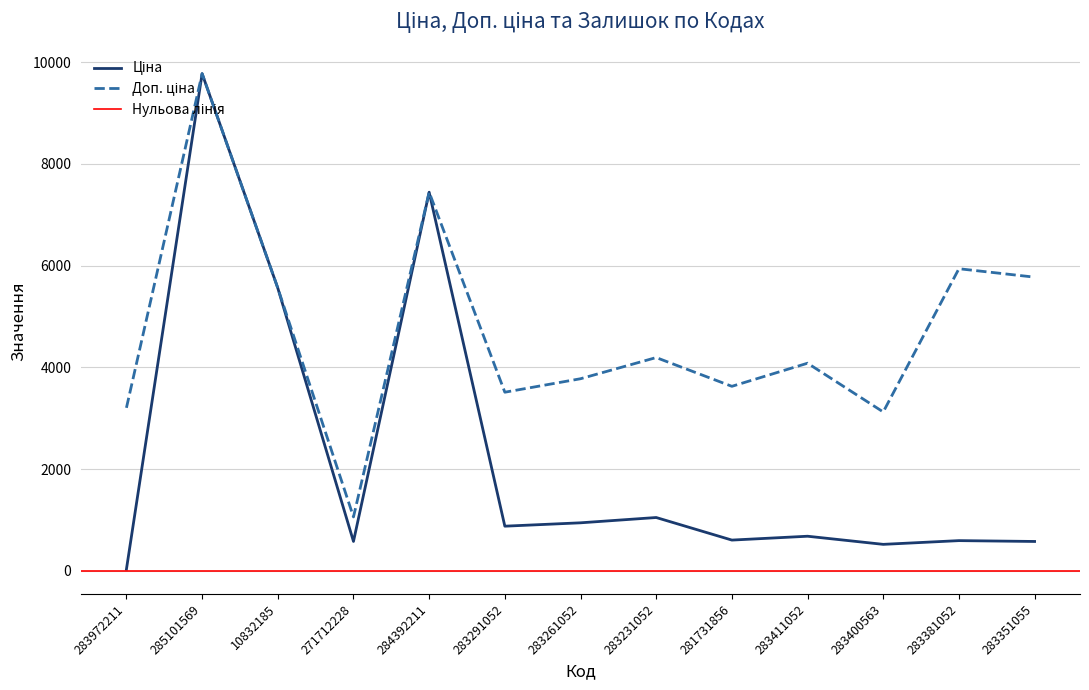

Rank the series by their average value, from lowest to highest.

Ціна, Доп. ціна